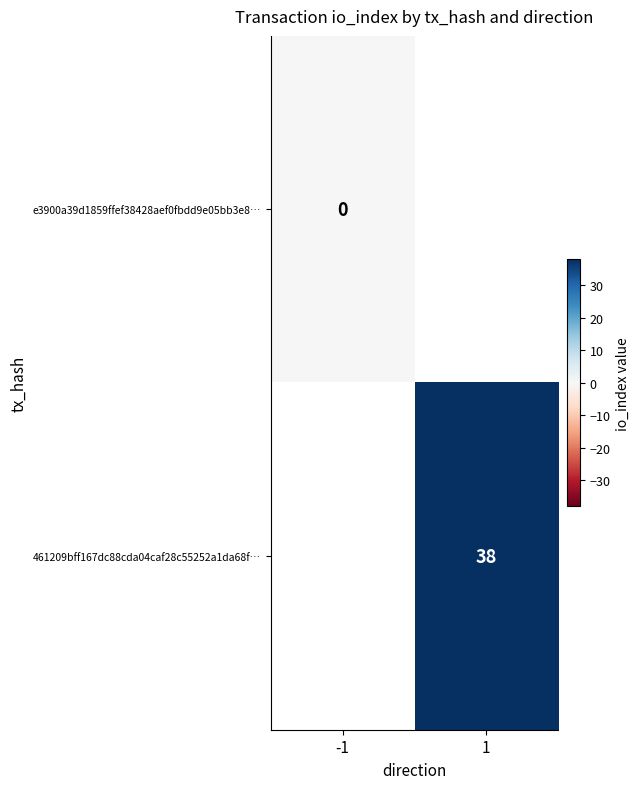

True or false: 461209bff167dc88cda04caf28c55252a1da68f… has a value of 38 at 1.

True